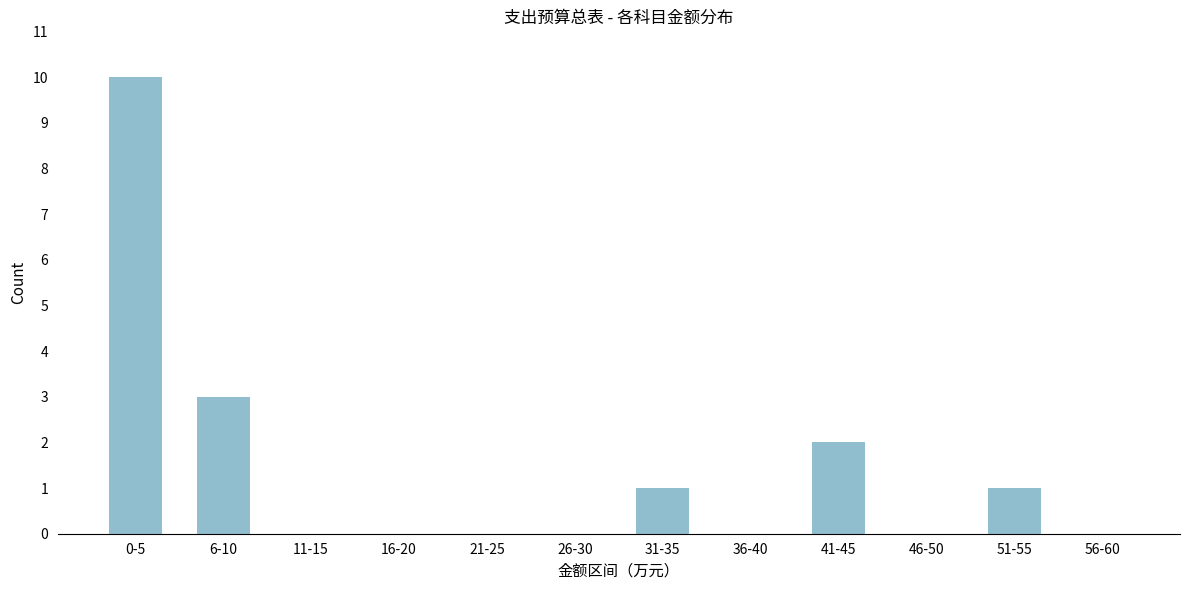

Reading left to right, extract all data points from this chart.

0-5=10	6-10=3	11-15=0	16-20=0	21-25=0	26-30=0	31-35=1	36-40=0	41-45=2	46-50=0	51-55=1	56-60=0